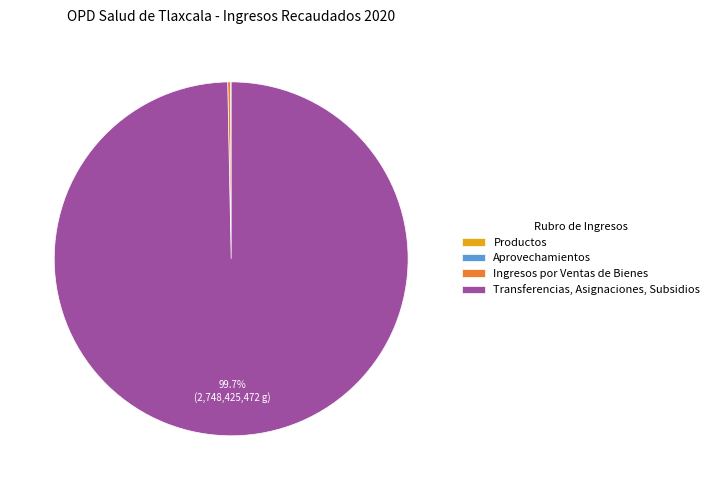

Which slice is the largest?

Transferencias, Asignaciones, Subsidios